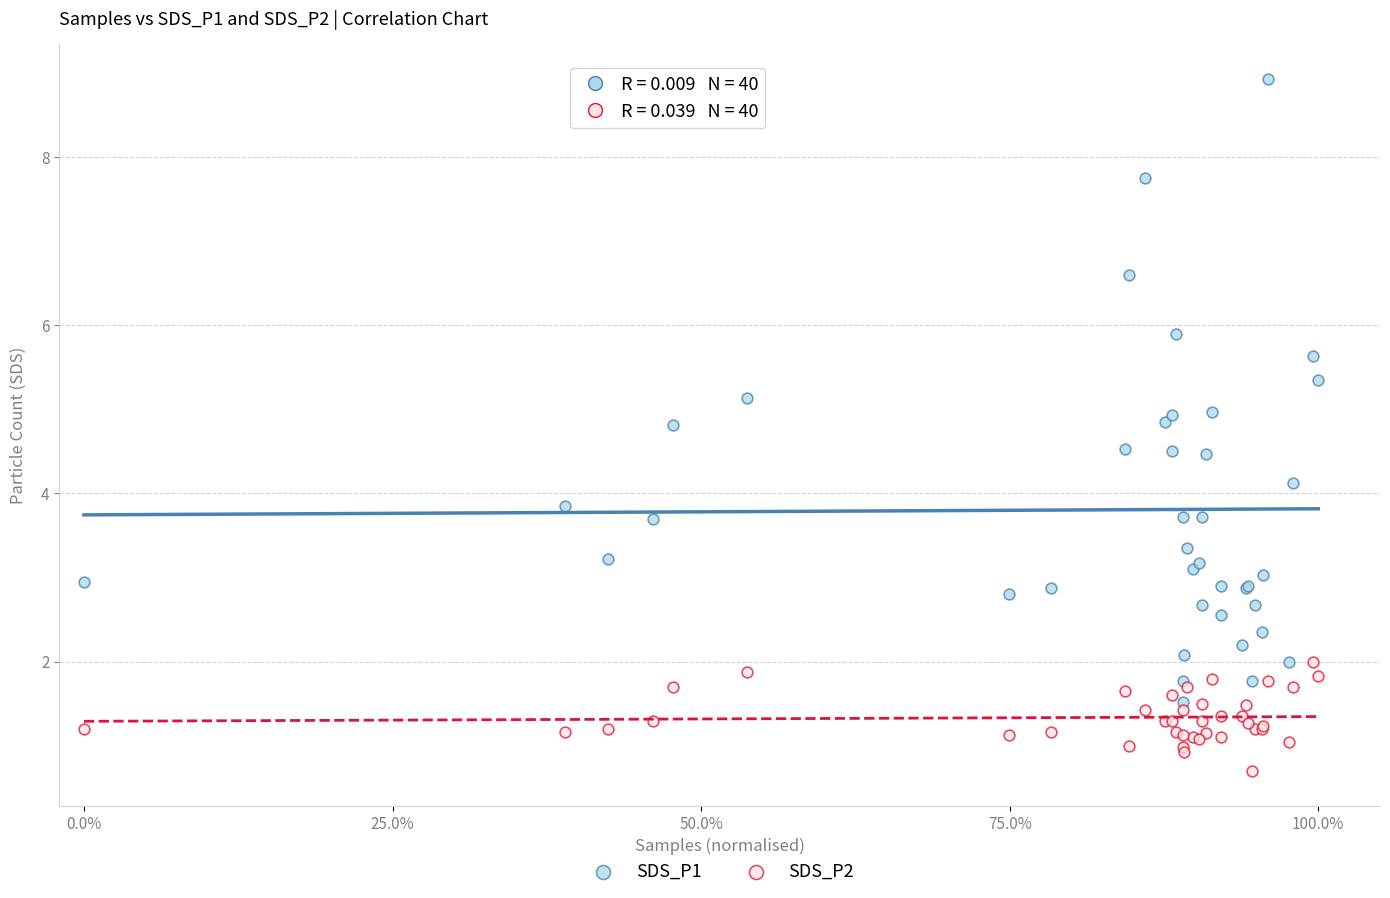

What are all the series names shown in the legend?

SDS_P1, SDS_P2